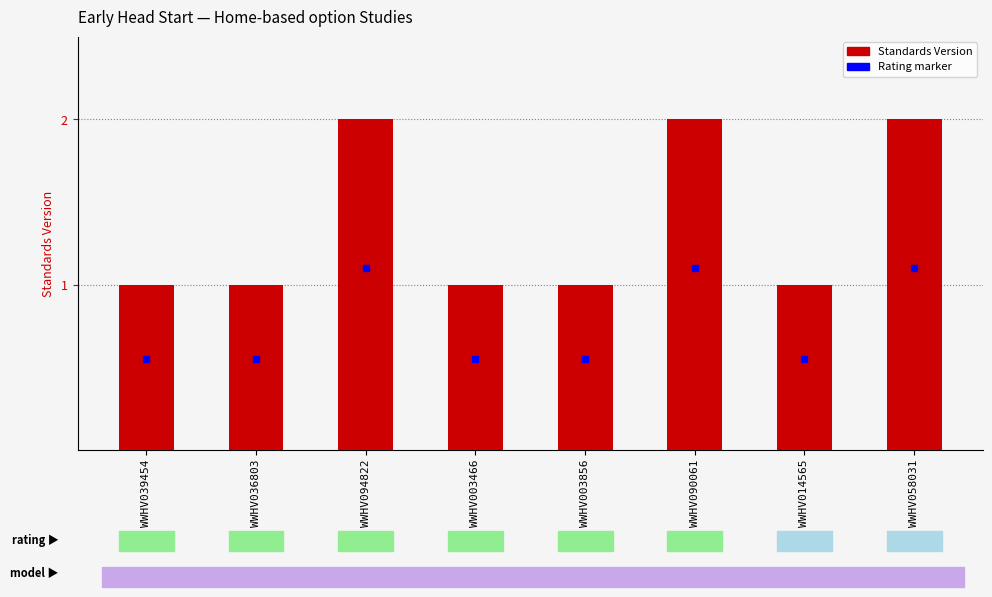

Reading right to left, extract all data points from this chart.

2	1	2	1	1	2	1	1